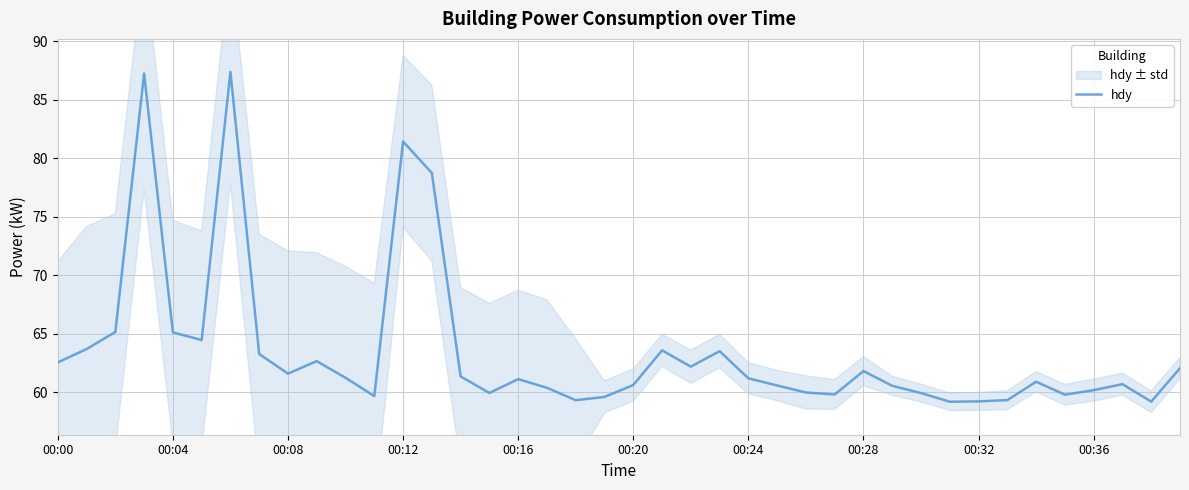

What value does the data have at 00:00?

62.5